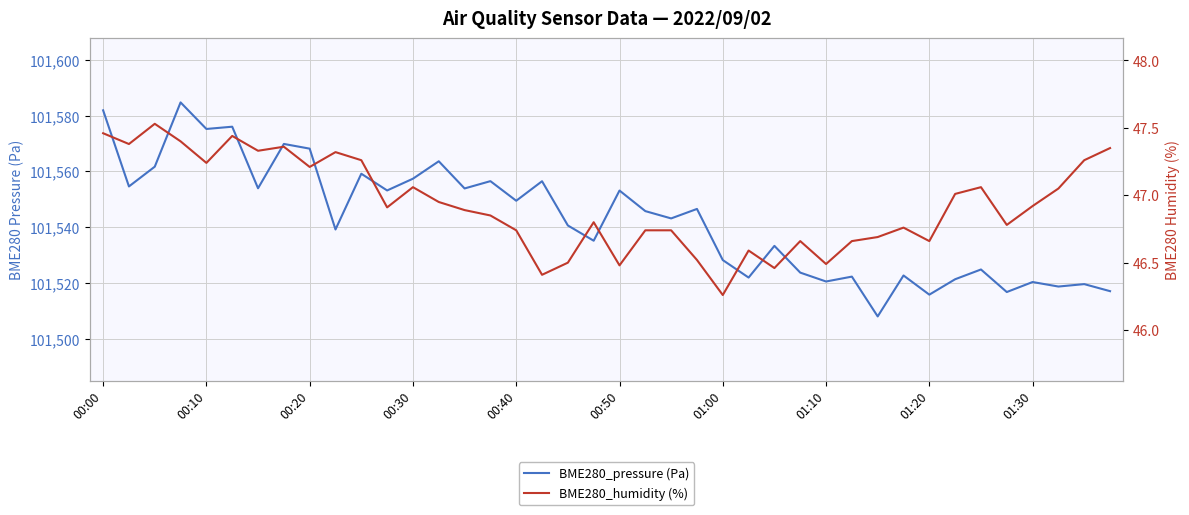

Reading left to right, transcribe all the data shown in this chart.

BME280_pressure (Pa): 101581.9	101554.6	101561.7	101584.8	101575.2	101576.1	101554.0	101569.9	101568.2	101539.2	101559.2	101553.2	101557.4	101563.7	101553.9	101556.5	101549.5	101556.5	101540.6	101535.2	101553.2	101545.8	101543.2	101546.6	101528.2	101521.9	101533.3	101523.7	101520.5	101522.3	101508.0	101522.7	101515.8	101521.3	101524.8	101516.8	101520.3	101518.7	101519.6	101517.1
BME280_humidity (%): 47.5	47.4	47.5	47.4	47.2	47.4	47.3	47.4	47.2	47.3	47.3	46.9	47.1	47.0	46.9	46.9	46.7	46.4	46.5	46.8	46.5	46.7	46.7	46.5	46.3	46.6	46.5	46.7	46.5	46.7	46.7	46.8	46.7	47.0	47.1	46.8	46.9	47.0	47.3	47.4